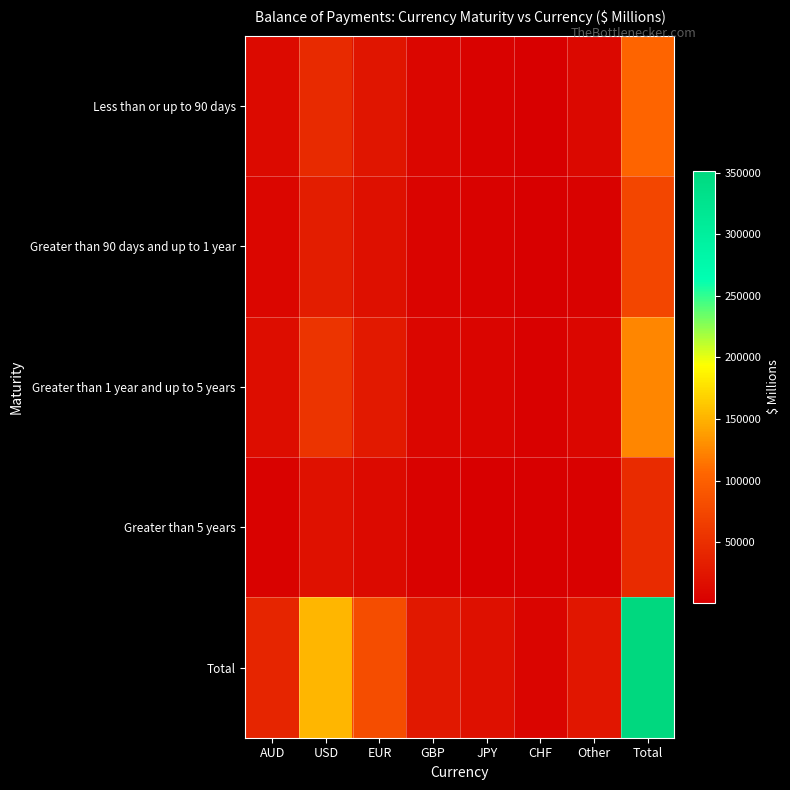

At how many categories does at least one series exceed 298281?

1